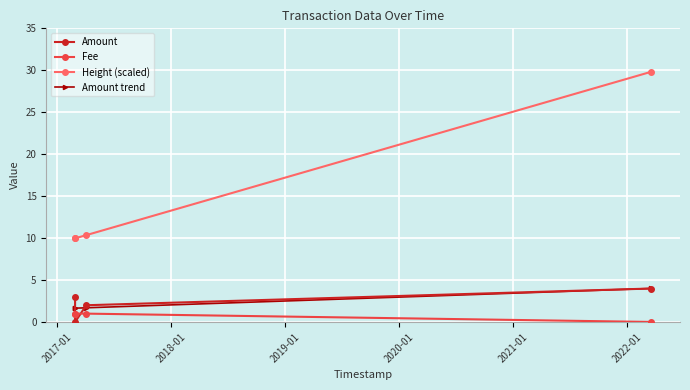

Which series has the largest total across all categories?

Height (scaled)